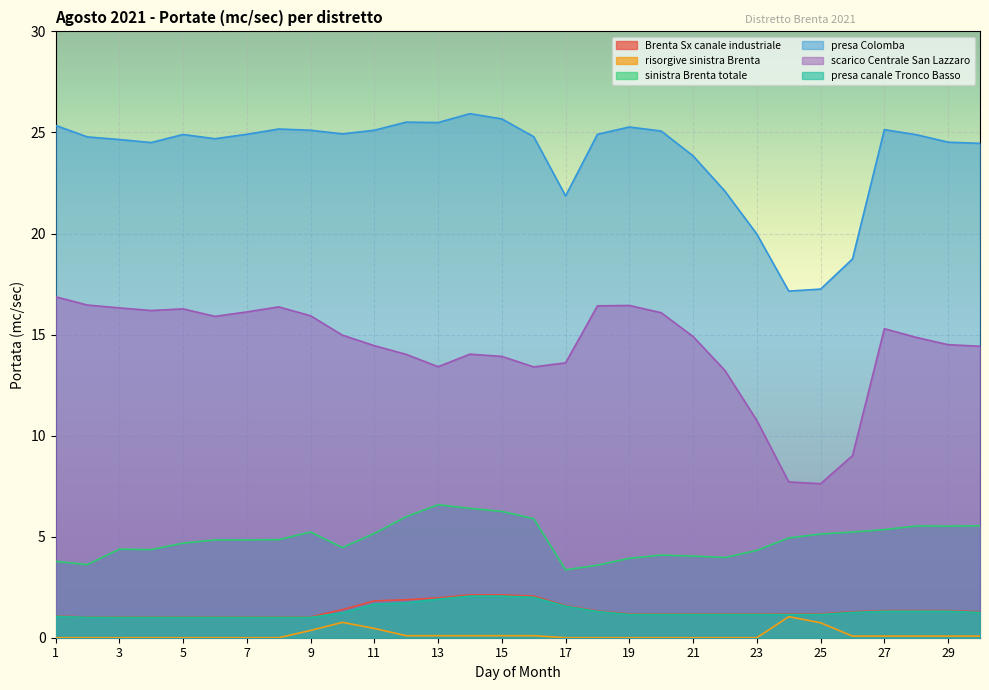

What is the value of the presa canale Tronco Basso point at the 6th from the left?

1.0